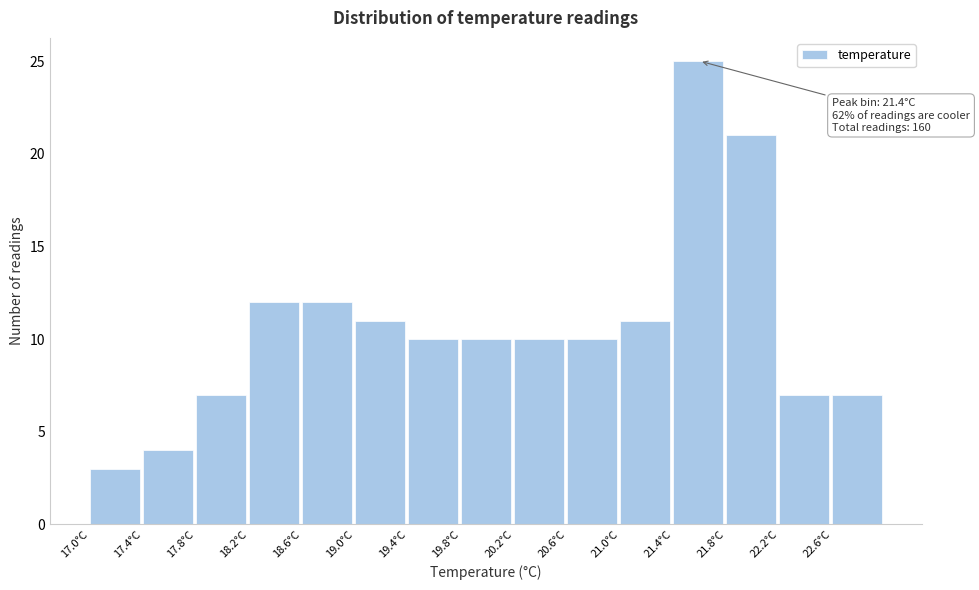

Which range on the x-axis has the tallest bar?

21.4 to 21.8